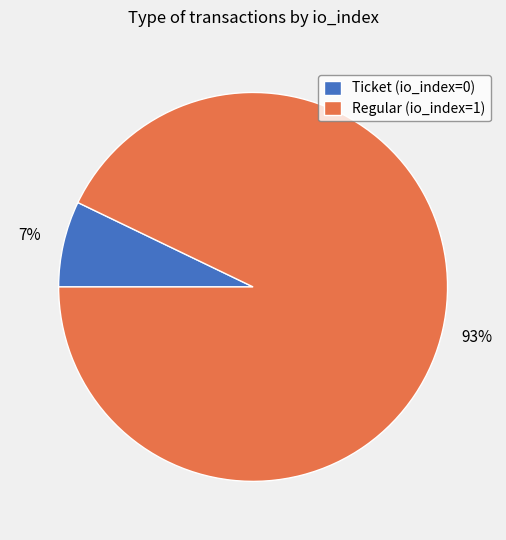

To the nearest percent, what is the average slice percentage?

50%